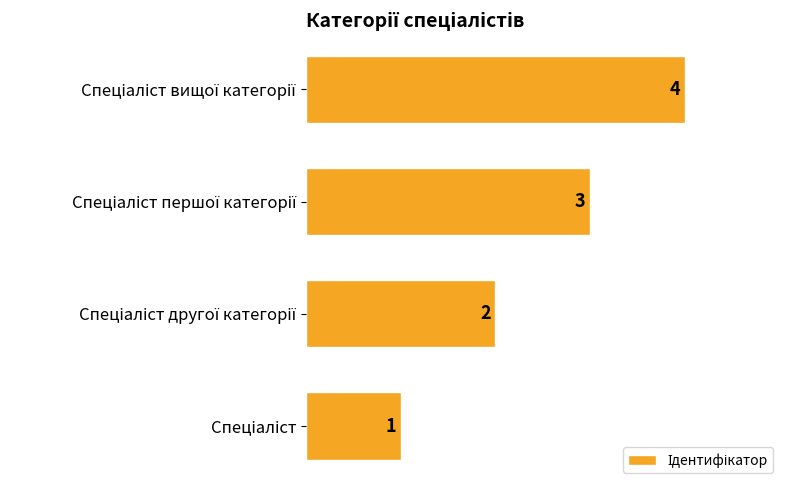

What is the difference between the maximum and minimum values?

3